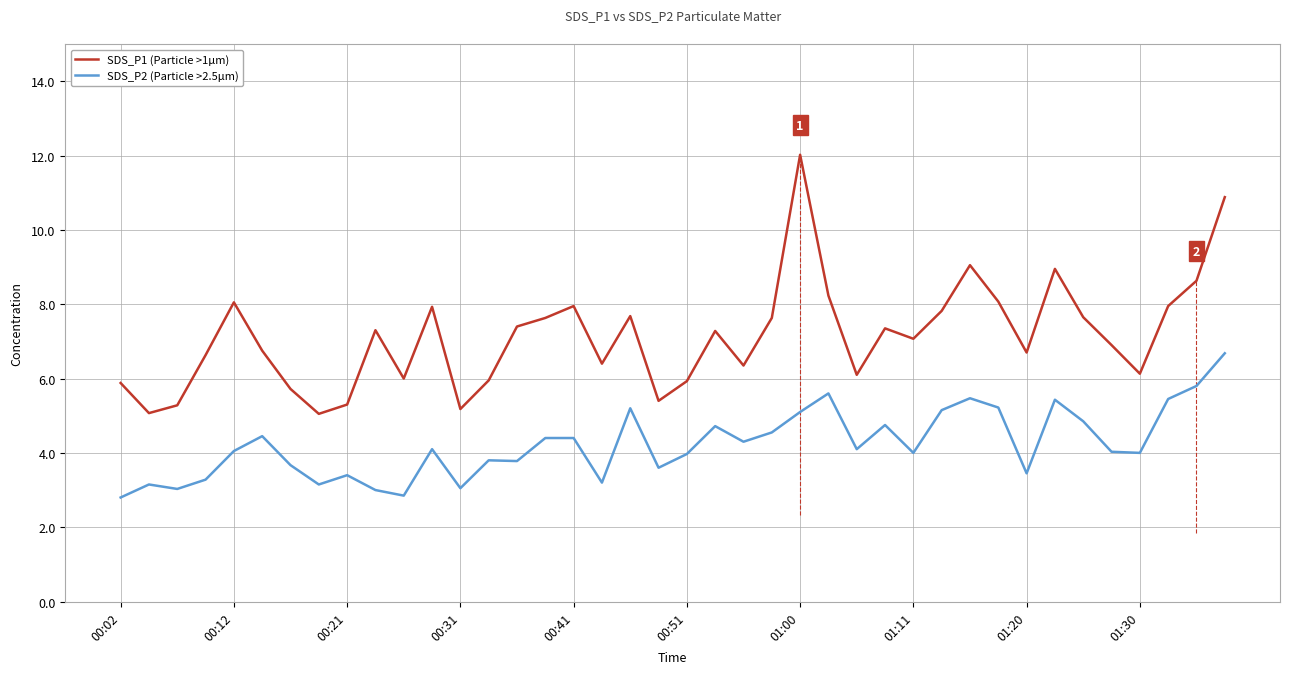

Which series has the largest total across all categories?

SDS_P1 (Particle >1µm)